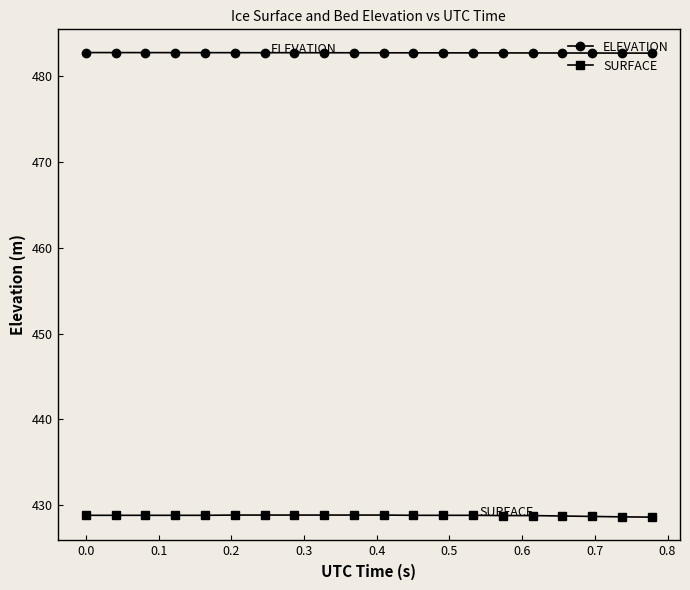

What is the value of the ELEVATION point at the 10th from the left?

482.7